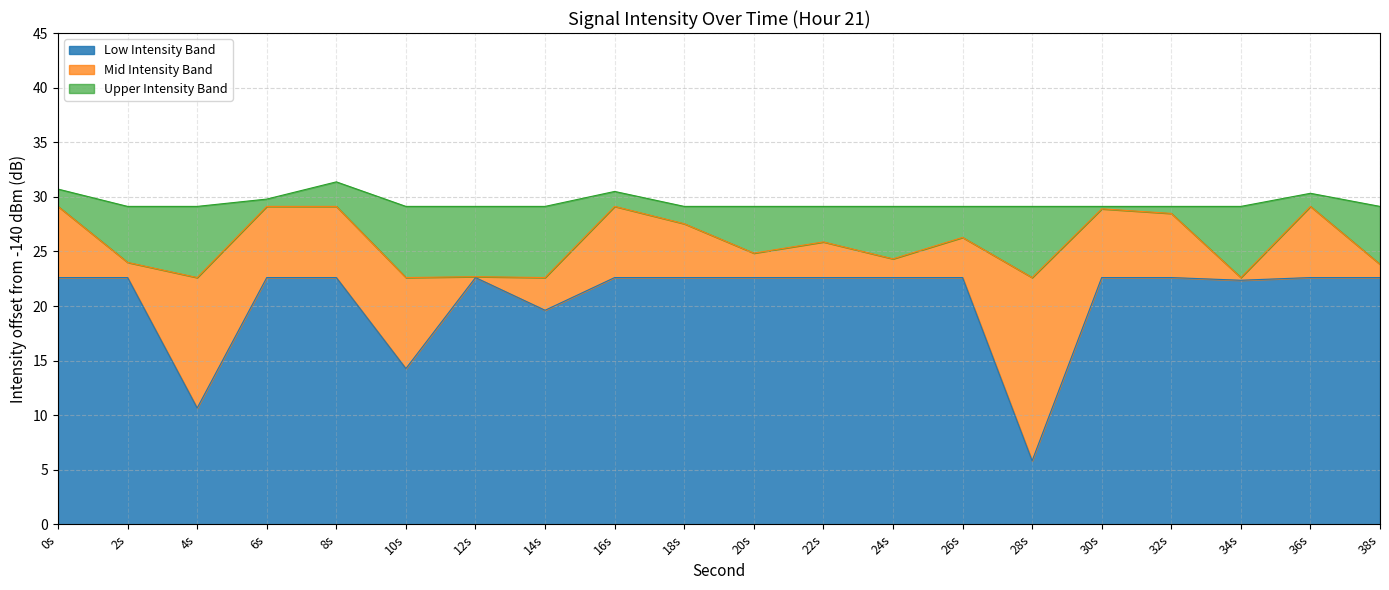

Which category has the lowest value across all series?

28